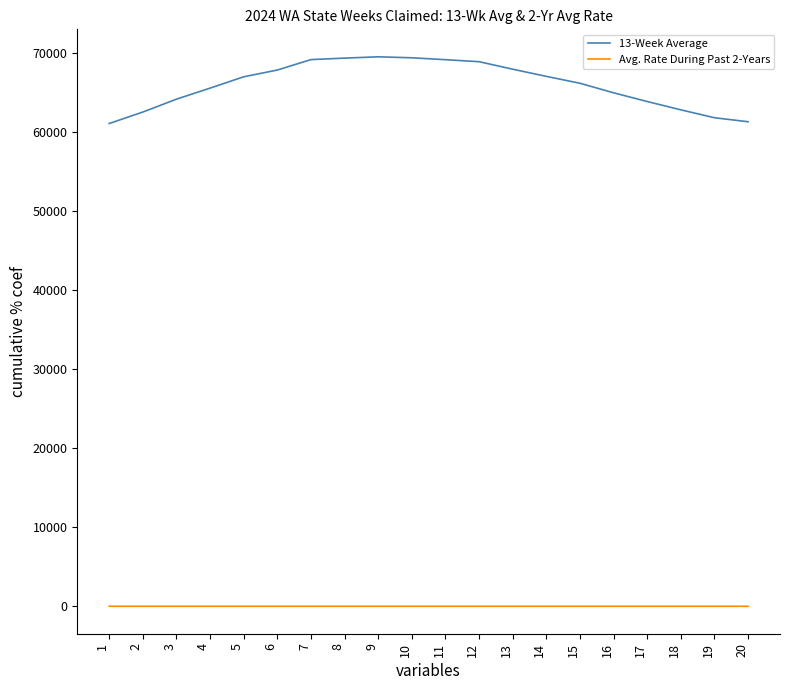

Which series has the largest total across all categories?

13-Week Average